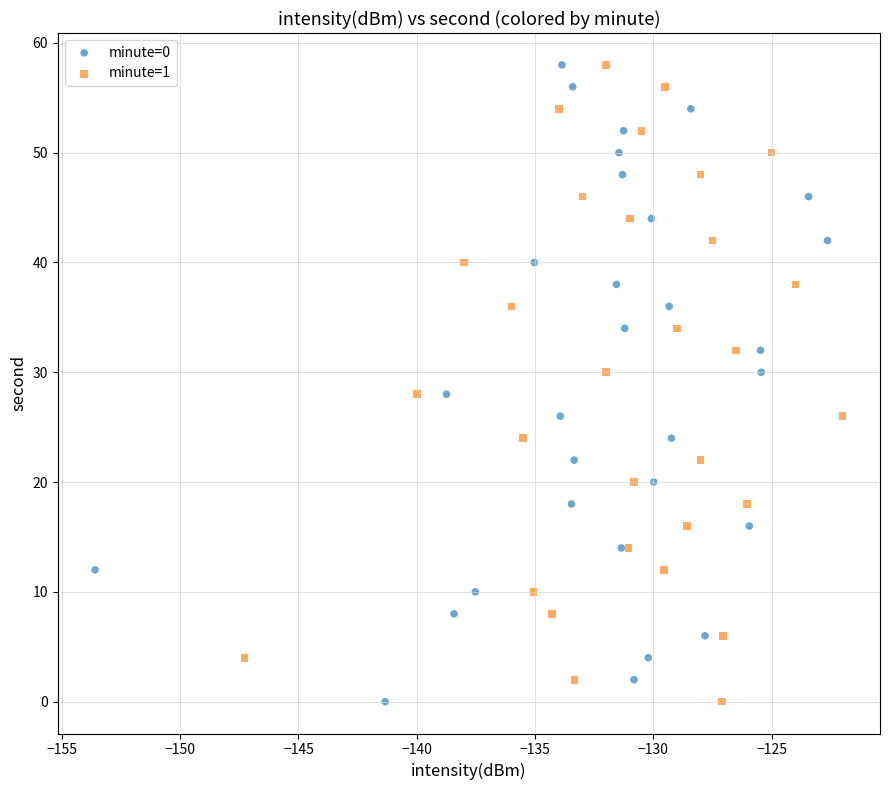

What are all the series names shown in the legend?

minute=0, minute=1